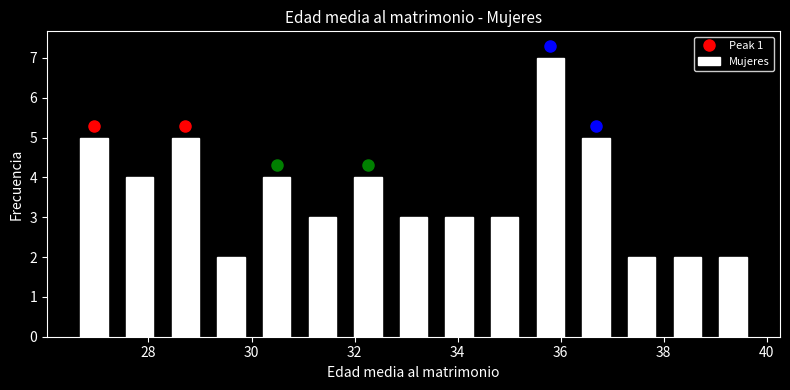

Reading left to right, list every bar in this chart as the range it spans on the x-axis followed by its height. Neither the bar edges nor the heights are printed on the chart, so give them approximately, as read against the axes.

26.6 to 27.4: 5
27.4 to 28.2: 4
28.2 to 29.2: 5
29.2 to 30.0: 2
30.0 to 31.0: 4
31.0 to 31.8: 3
31.8 to 32.8: 4
32.8 to 33.6: 3
33.6 to 34.4: 3
34.4 to 35.4: 3
35.4 to 36.2: 7
36.2 to 37.2: 5
37.2 to 38.0: 2
38.0 to 39.0: 2
39.0 to 39.8: 2